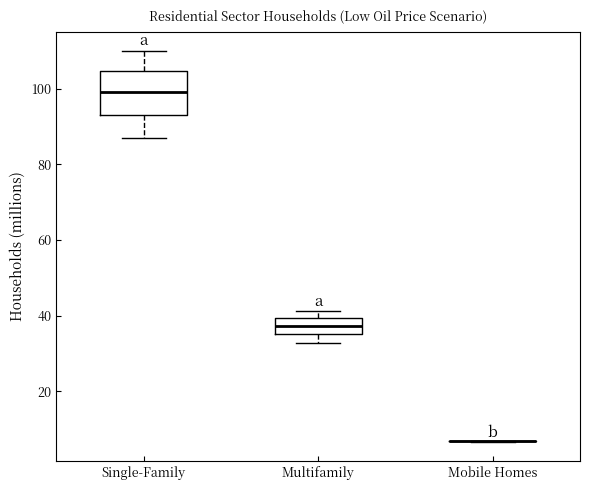

Reading left to right, transcribe this box plot: for each box, give where its median line is, the range the box spans, and where its two whiskers end, as read against the y-axis. The values are not printed on the chart, so give them approximately, as read against the axis.

Single-Family: median 100, box 94 to 104, whiskers 86 to 110
Multifamily: median 38, box 36 to 40, whiskers 32 to 42
Mobile Homes: box collapsed to a line at 6, whiskers 6 to 6